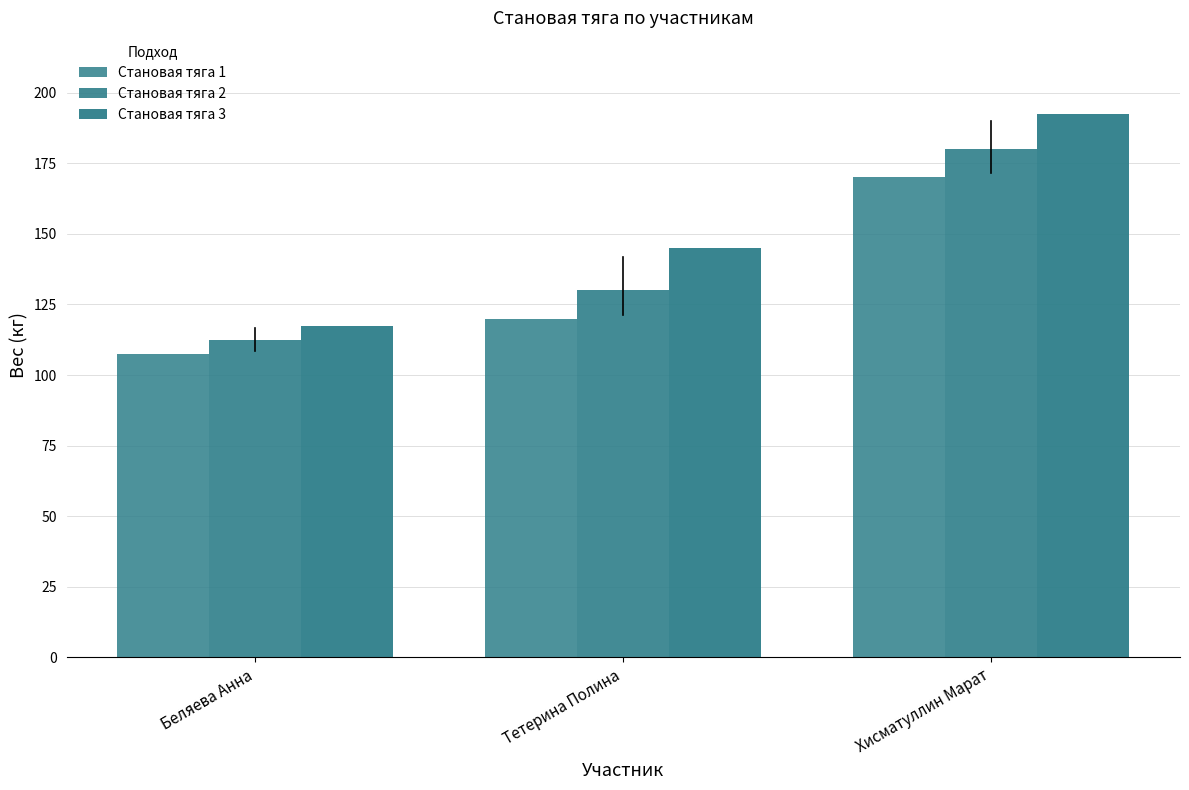

What position from the left is Беляева Анна?

1